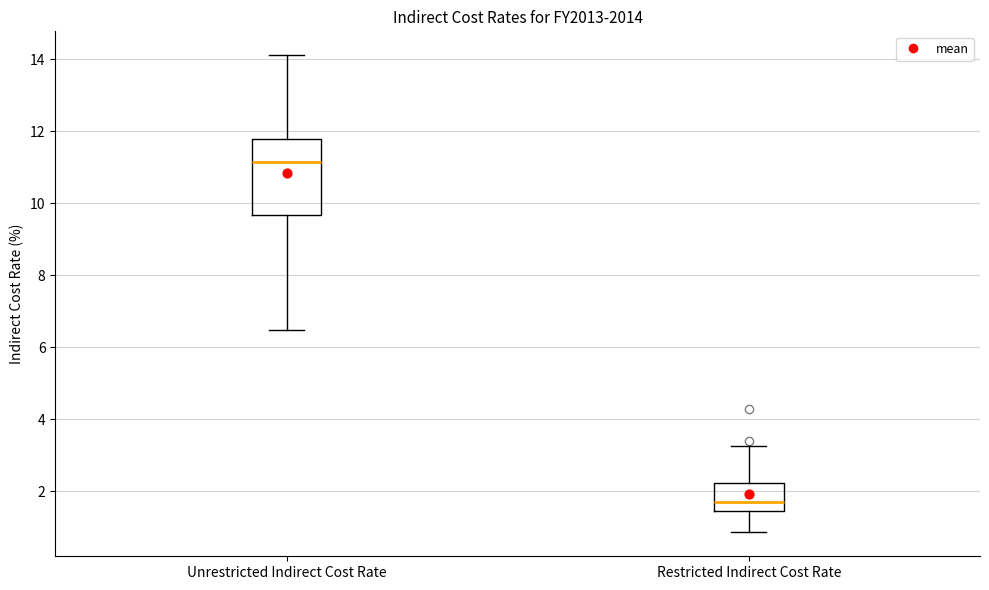

Where does the upper whisker of the box for Unrestricted Indirect Cost Rate end on the y-axis? The values are not printed on the chart, so give them approximately, as read against the axis.

14.2